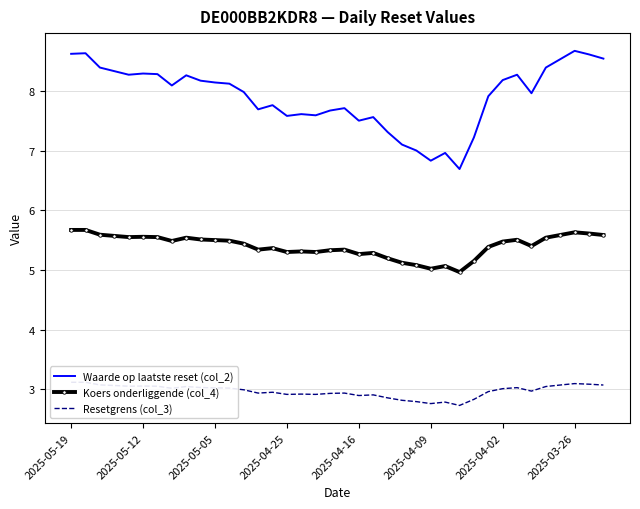

At how many categories does at least one series exceed 8?

19